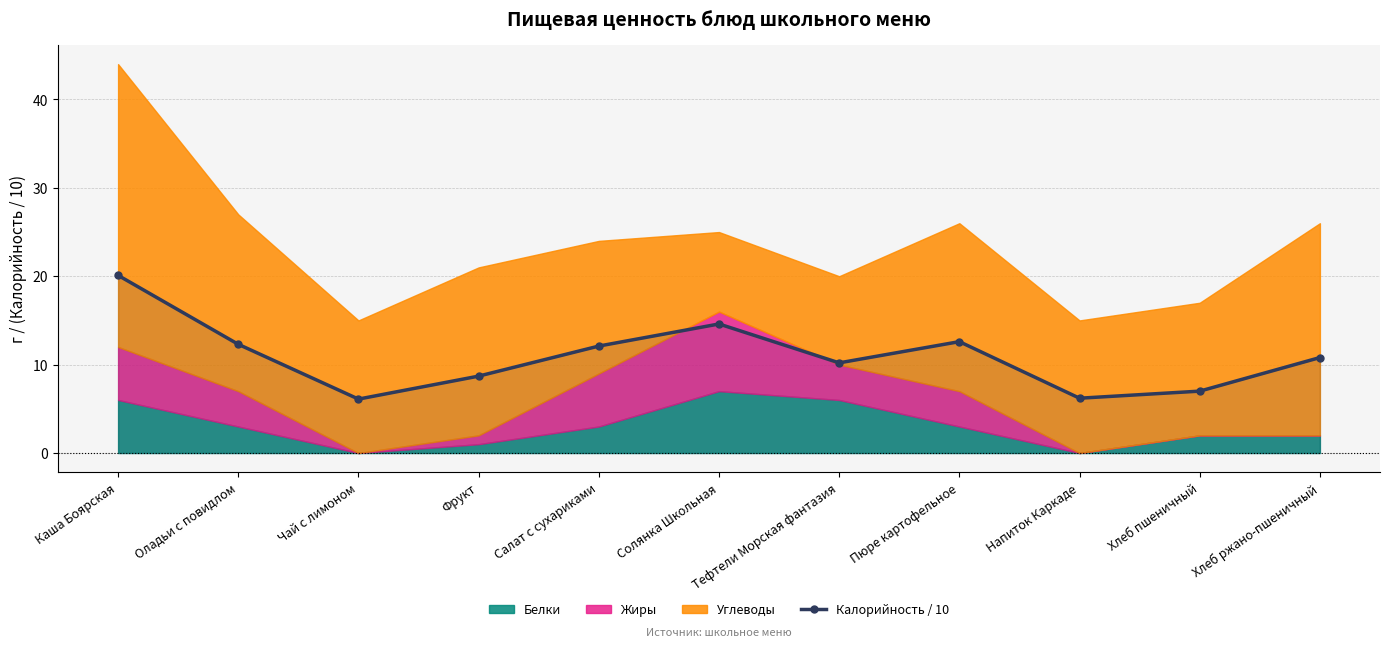

What is the sum of all values?

120.7